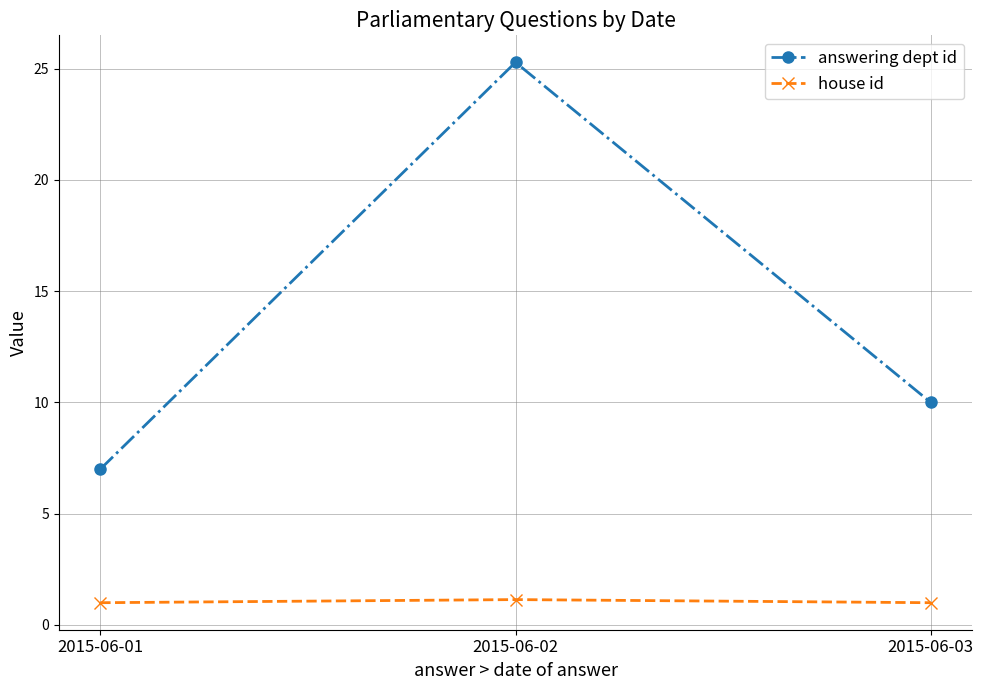

Reading left to right, extract all data points from this chart.

answering dept id: 7.0	25.3	10.0
house id: 1.0	1.1	1.0